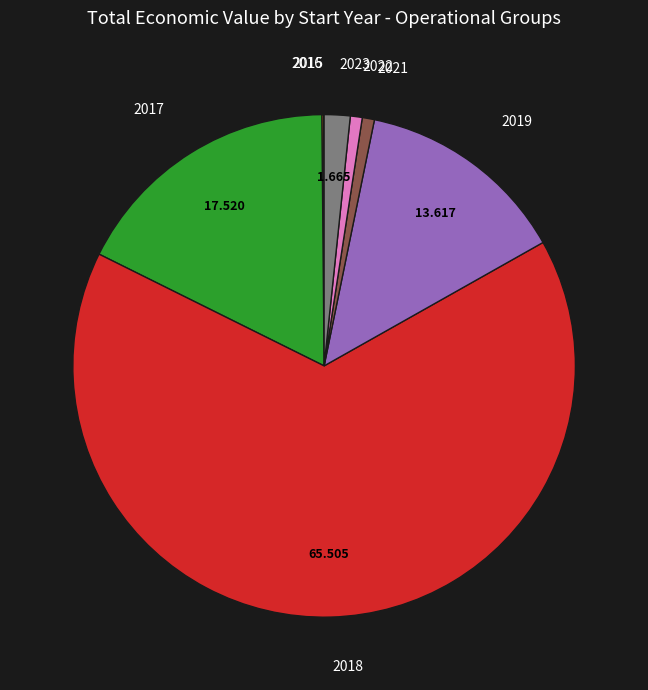

Is 2023 the majority of the pie?

No